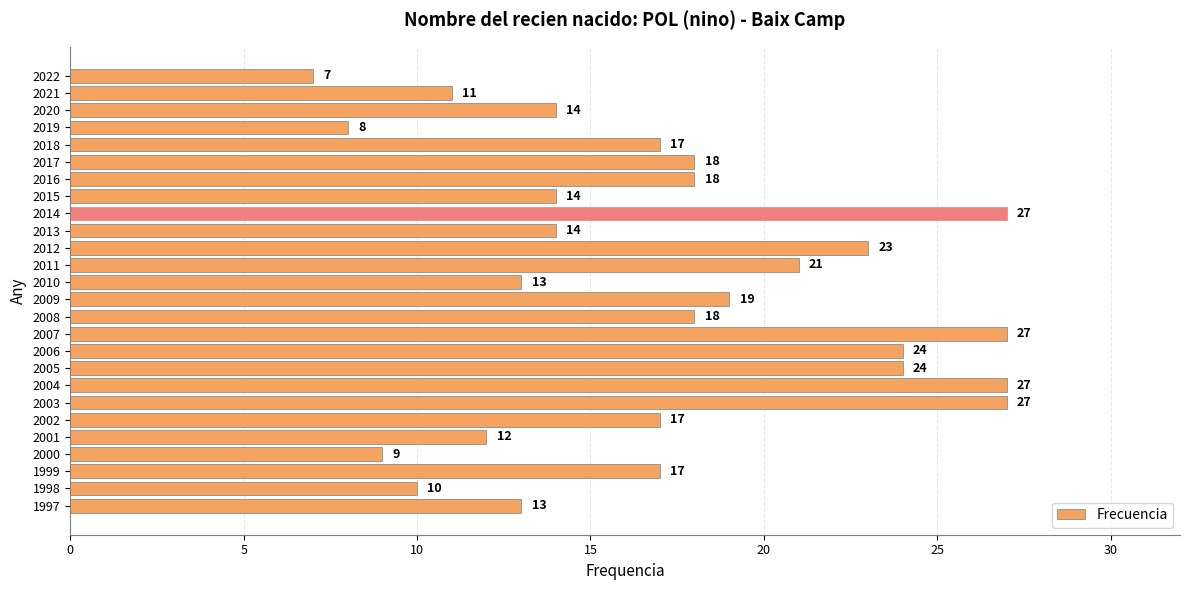

Are the bars grouped side by side (vs. stacked)?

No